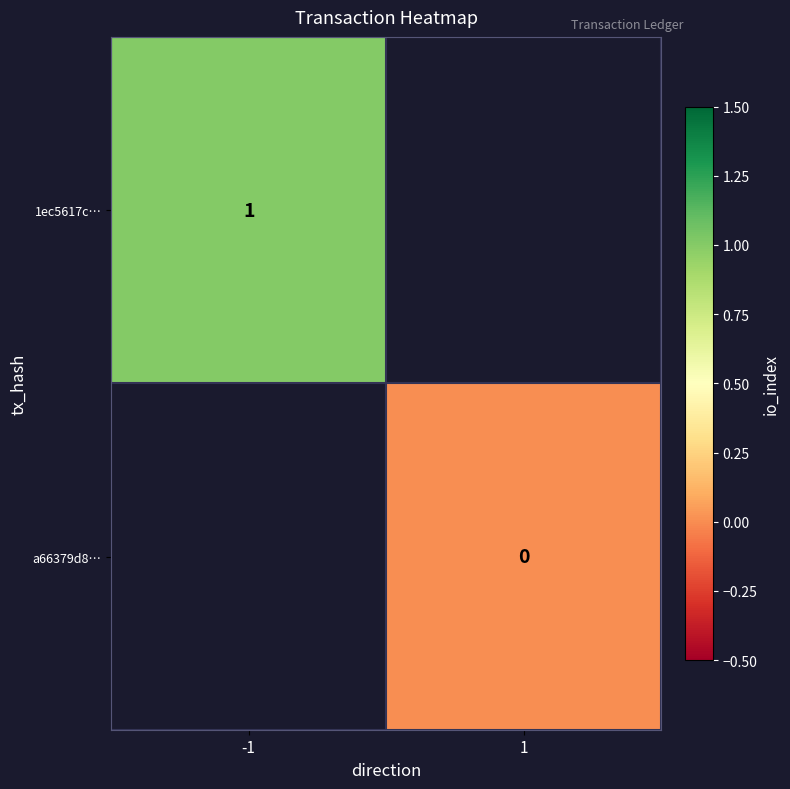

True or false: 1ec5617c… has a value of 1 at -1.

True